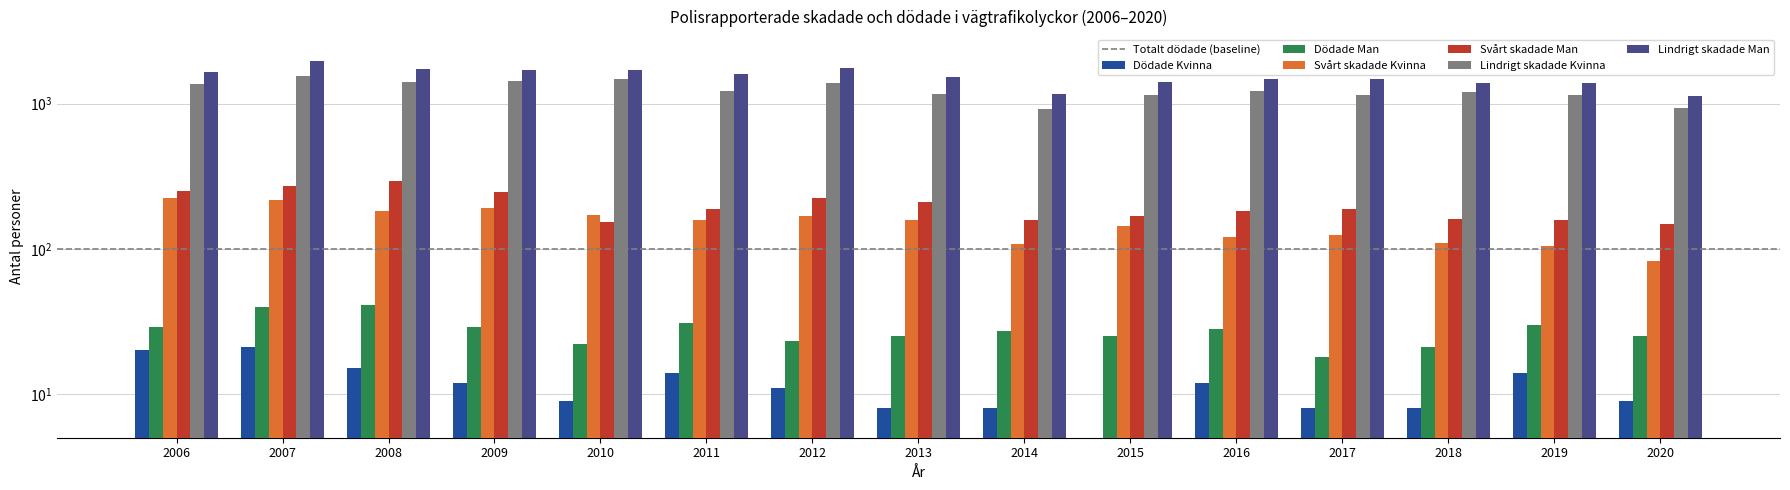

Rank the series by their maximum value, from lowest to highest.

Dödade Kvinna, Dödade Man, Svårt skadade Kvinna, Svårt skadade Man, Lindrigt skadade Kvinna, Lindrigt skadade Man